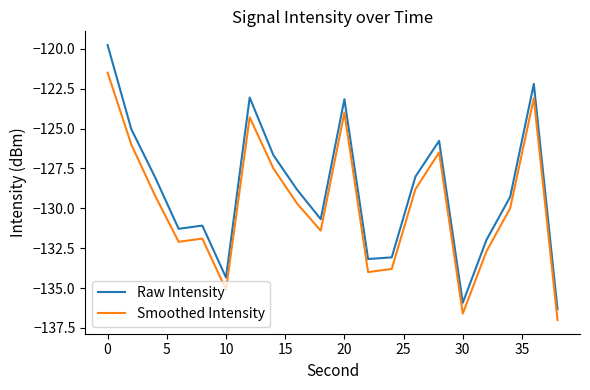

List the series in order of their peak value, lowest first.

Smoothed Intensity, Raw Intensity